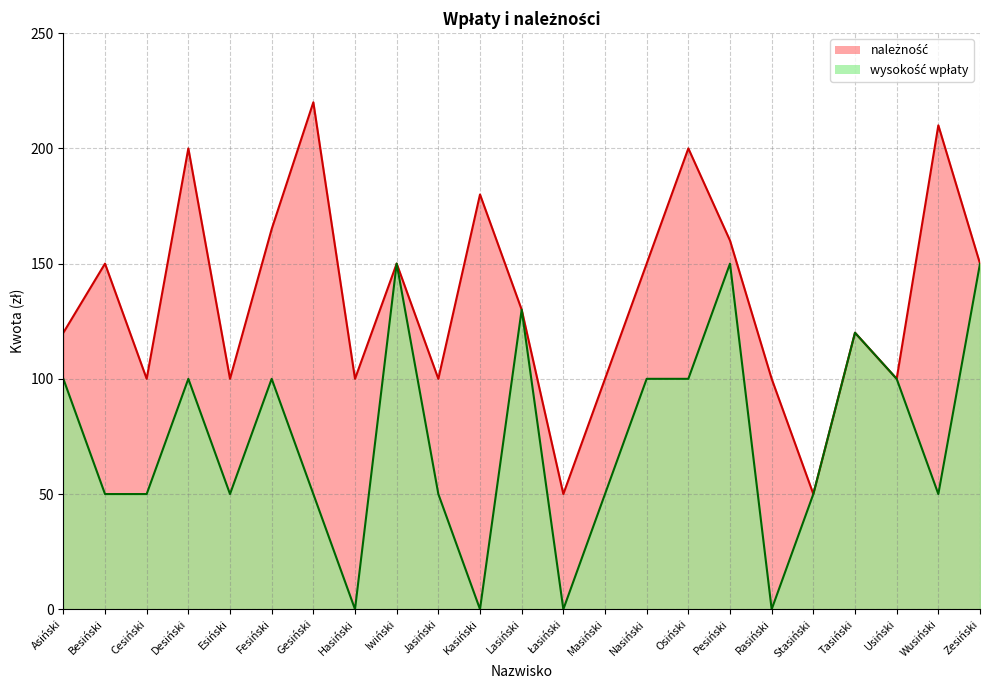

What is the label of the 12th point from the left?

Lasiński